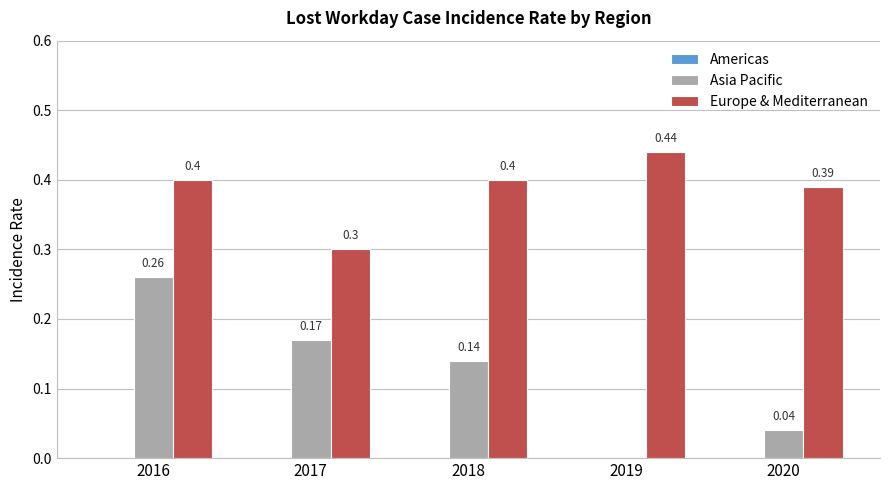

What is the sum of all Europe & Mediterranean values?

1.9